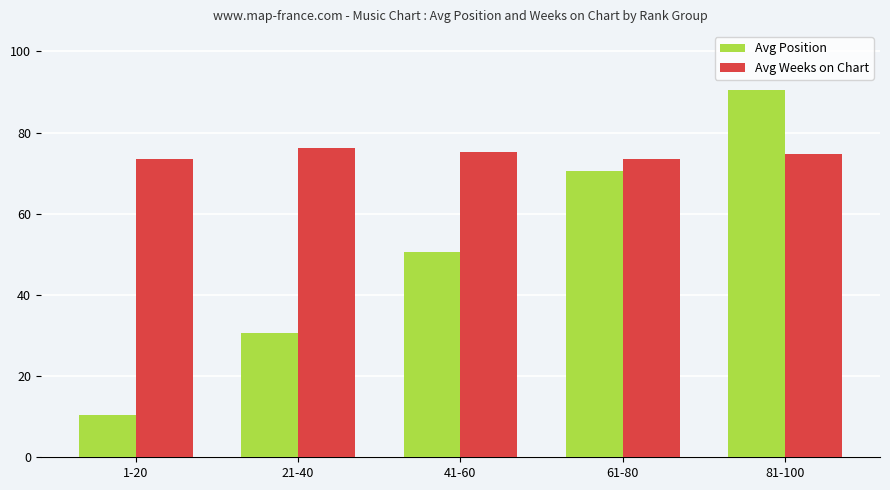

The Avg Weeks on Chart series shows 29.5 at 61-80. True or false?

False